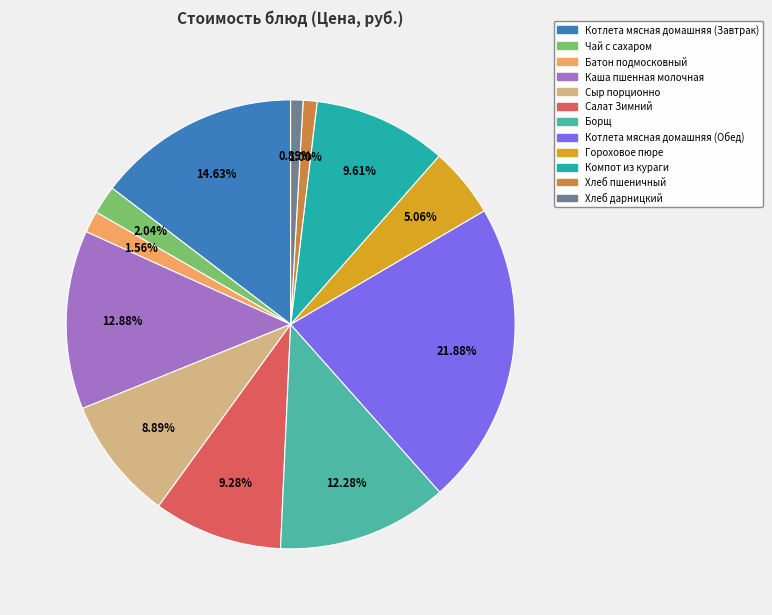

Is Борщ the majority of the pie?

No